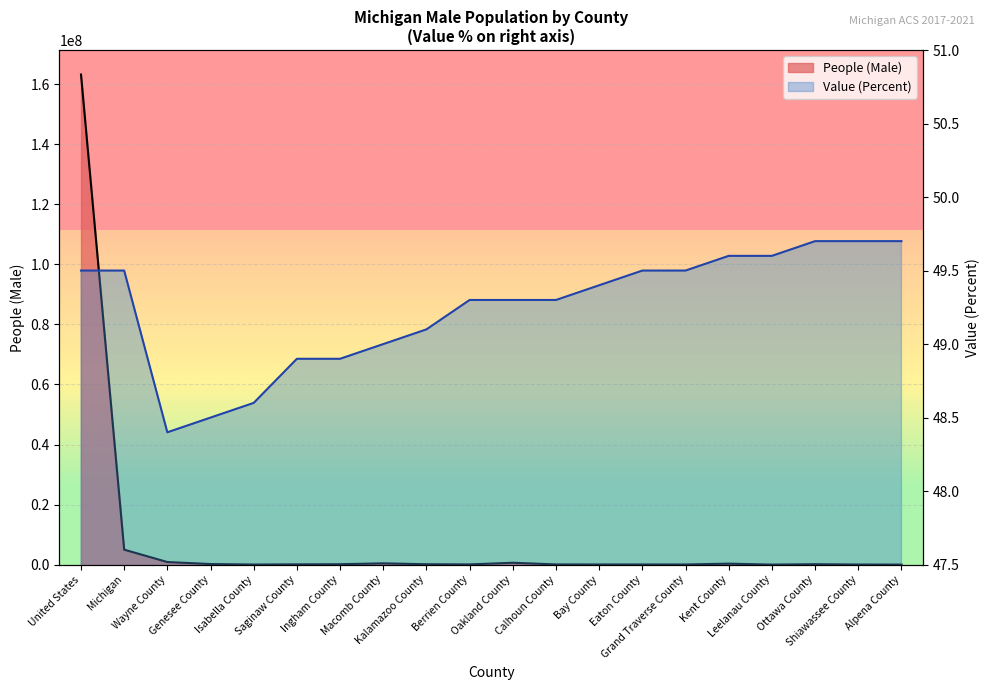

In Value (Percent), how many points are lower than both neighbors (excluding endpoints)?

1